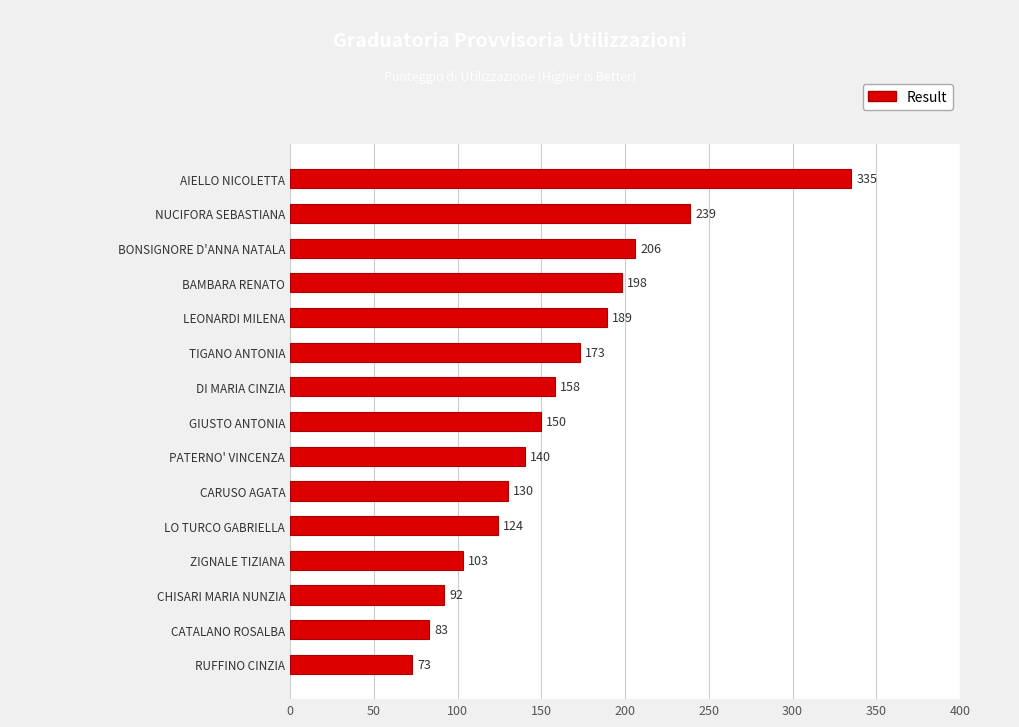

What is the ratio of the value at LO TURCO GABRIELLA to the value at RUFFINO CINZIA?

1.7